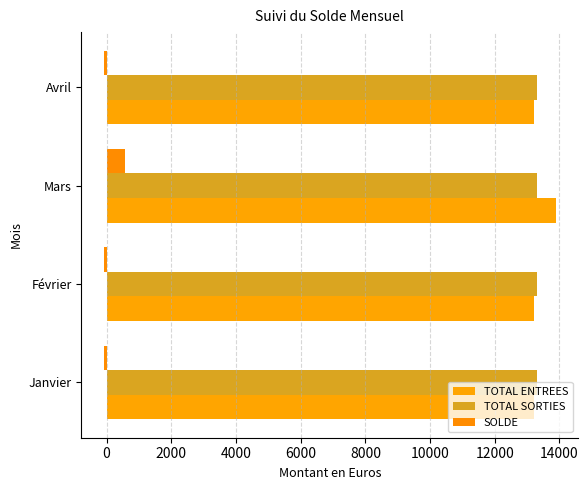

How many categories are shown in the chart?

4